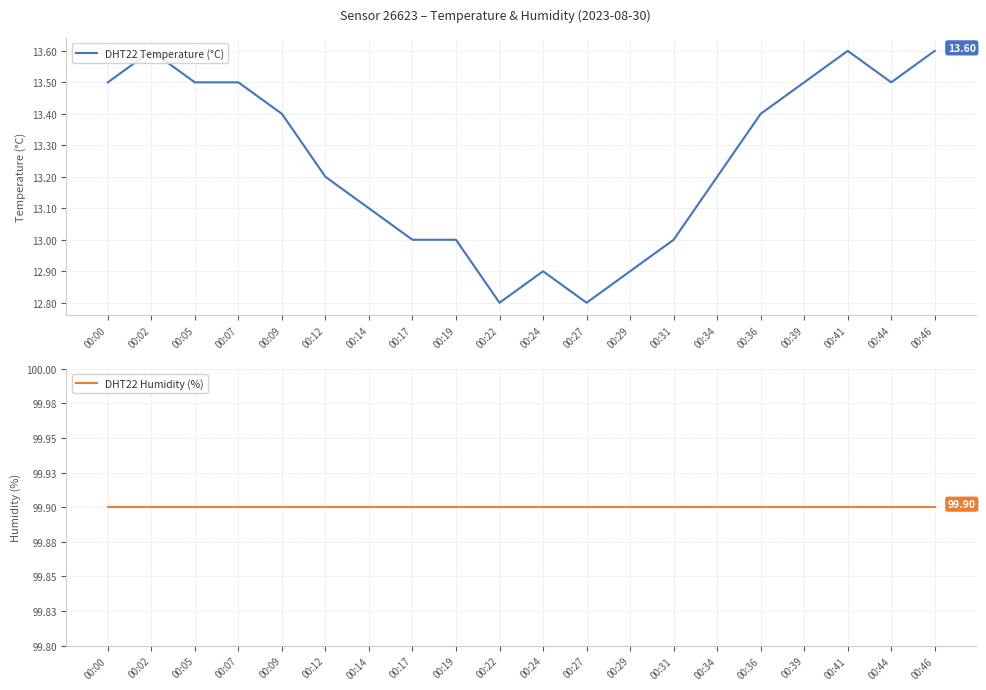

Reading left to right, transcribe all the data shown in this chart.

DHT22 Temperature (°C): 00:00=13.5	00:02=13.6	00:05=13.5	00:07=13.5	00:09=13.4	00:12=13.2	00:14=13.1	00:17=13.0	00:19=13.0	00:22=12.8	00:24=12.9	00:27=12.8	00:29=12.9	00:31=13.0	00:34=13.2	00:36=13.4	00:39=13.5	00:41=13.6	00:44=13.5	00:46=13.6
DHT22 Humidity (%): 00:00=99.9	00:02=99.9	00:05=99.9	00:07=99.9	00:09=99.9	00:12=99.9	00:14=99.9	00:17=99.9	00:19=99.9	00:22=99.9	00:24=99.9	00:27=99.9	00:29=99.9	00:31=99.9	00:34=99.9	00:36=99.9	00:39=99.9	00:41=99.9	00:44=99.9	00:46=99.9